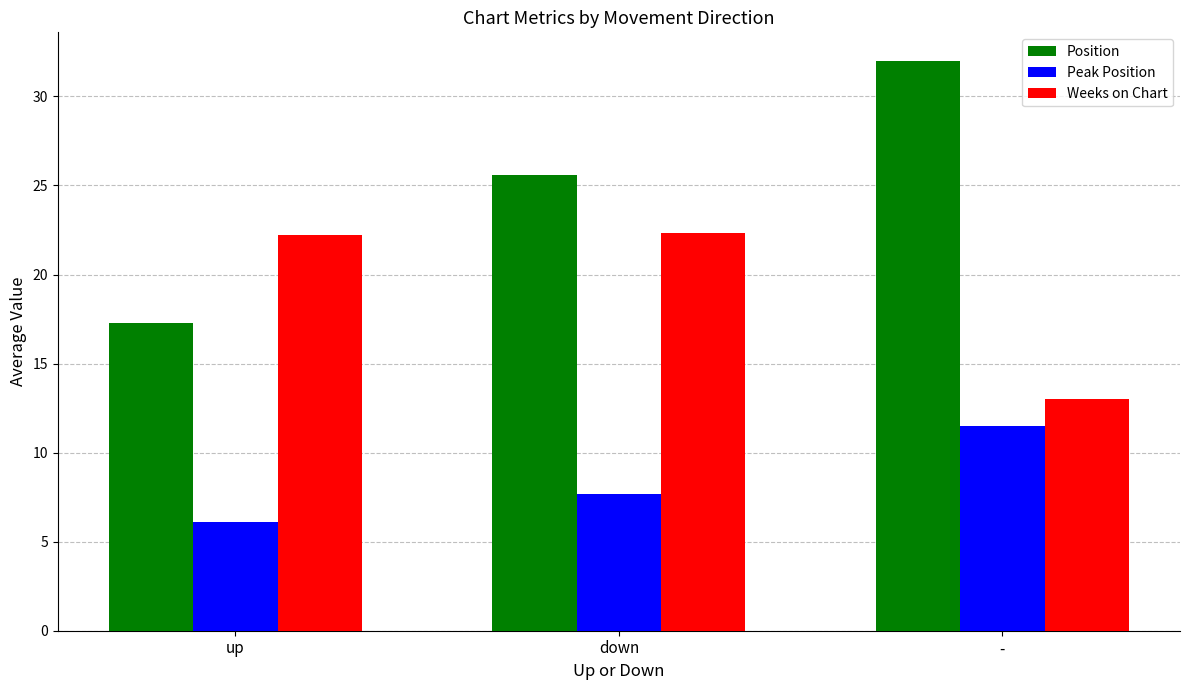

At which category does the chart reach its minimum across all series?

up